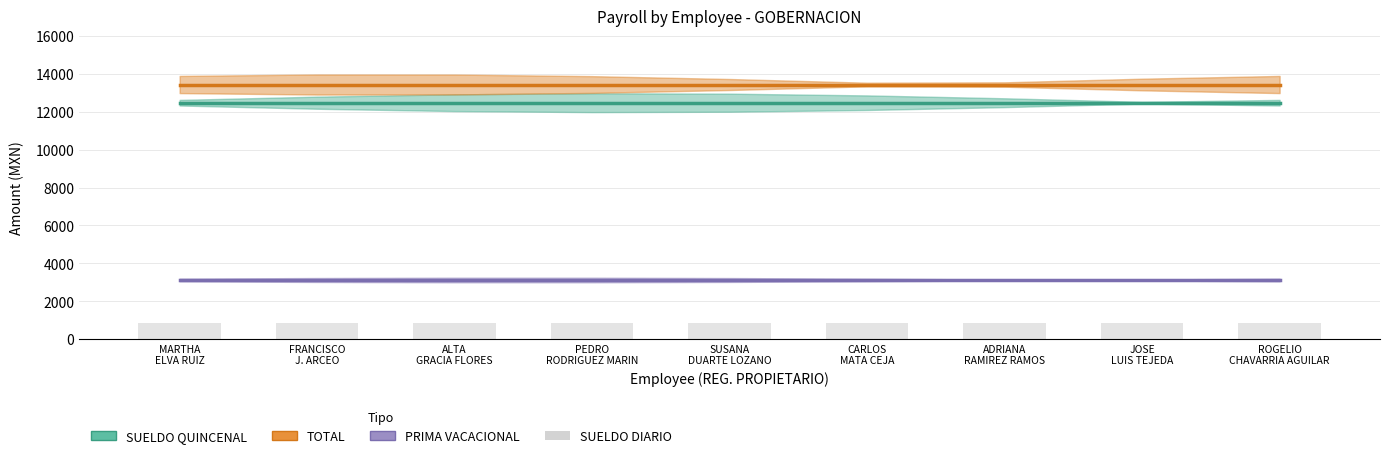

Rank the series at SUSANA
DUARTE LOZANO from highest to lowest value.

TOTAL, SUELDO QUINCENAL, PRIMA VACACIONAL, SUELDO DIARIO